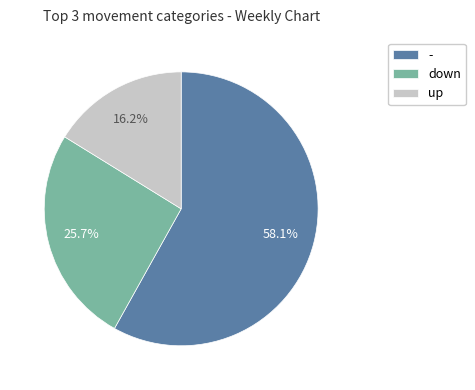

To the nearest percent, what percentage of the pie is -?

58%